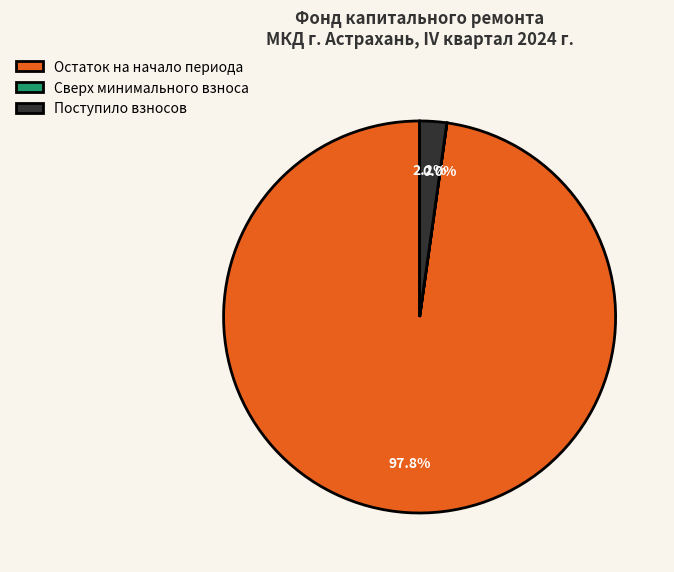

Which category has the biggest portion of the pie?

Остаток на начало периода